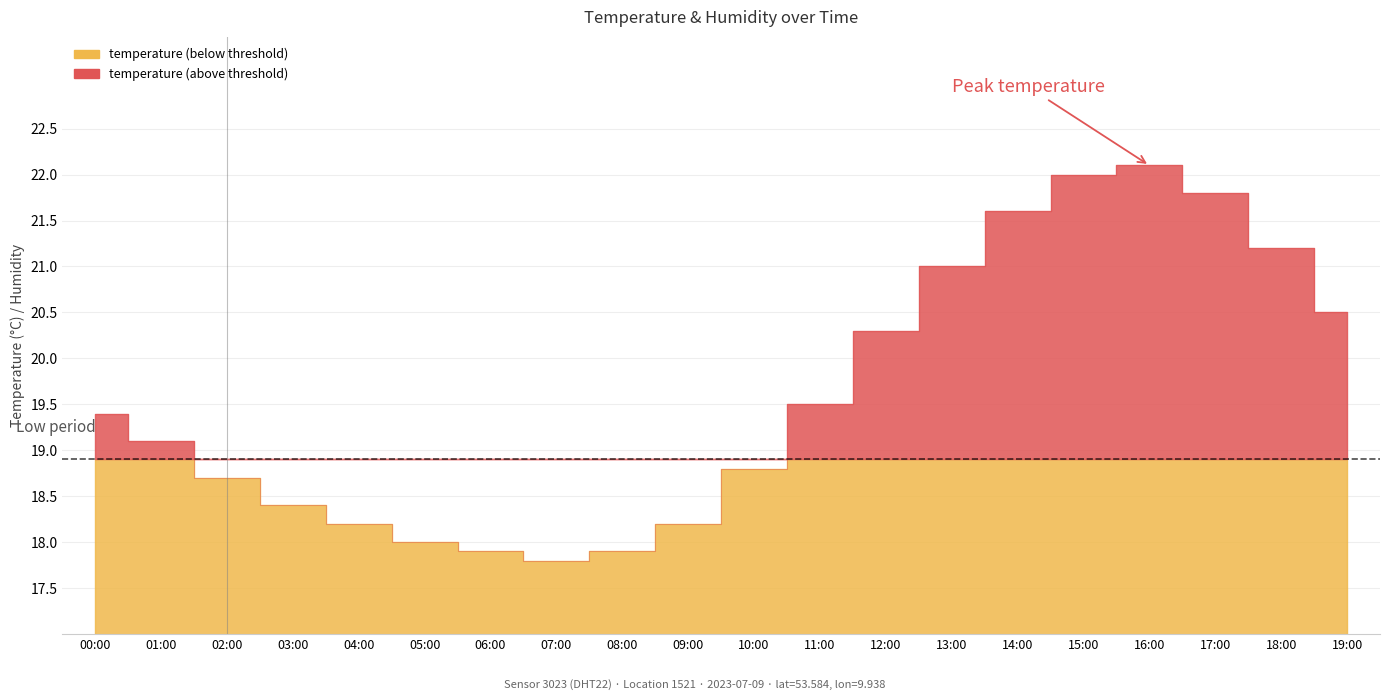

How many lines are shown in the chart?

1